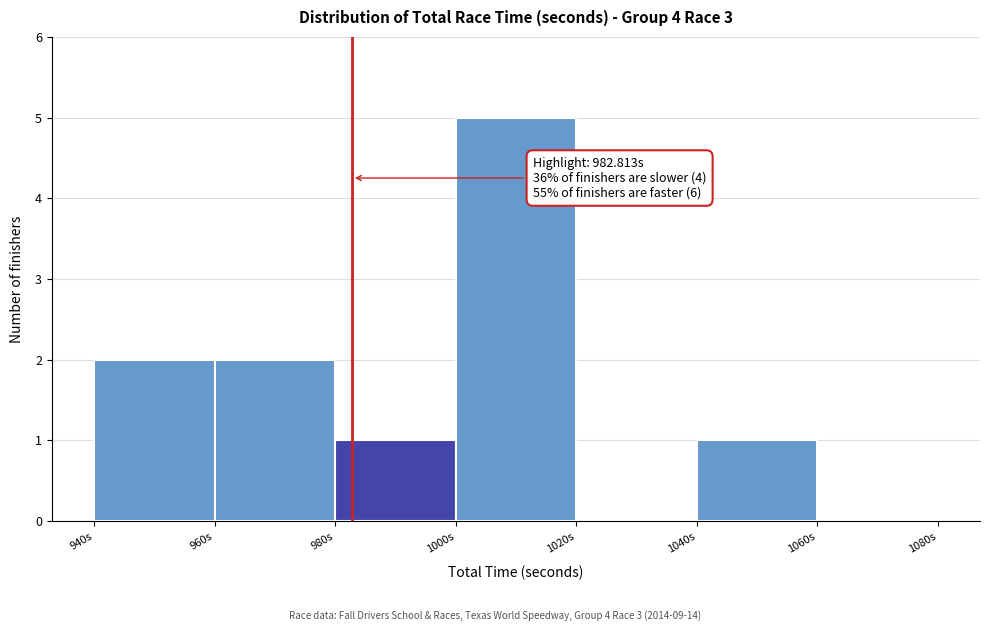

Over which range of the x-axis is the bar tallest?

1000 to 1020